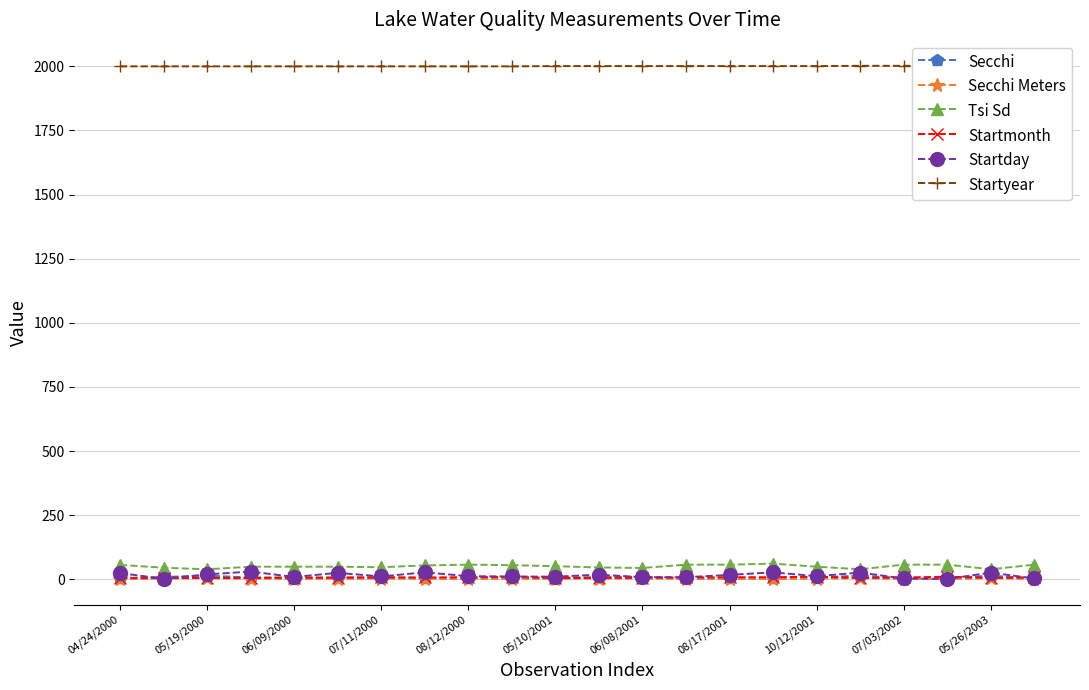

What is the label of the 22nd point from the right?

04/24/2000